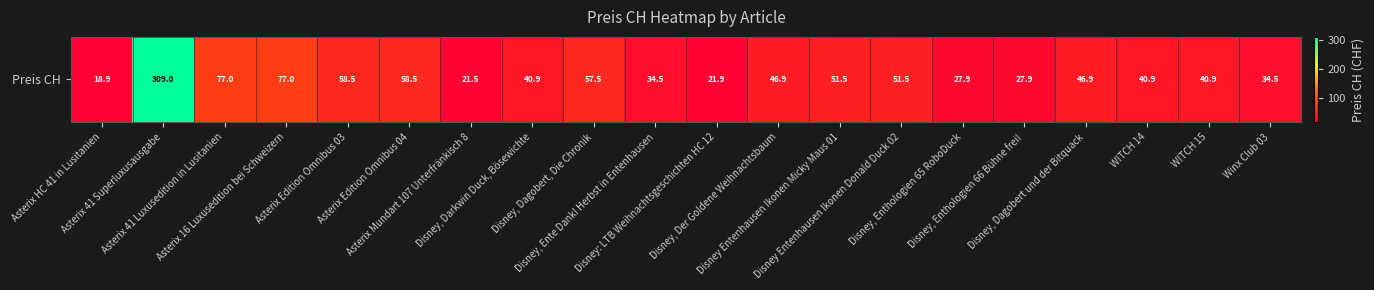

Which has a higher value, Disney: LTB Weihnachtsgeschichten HC 12 or Disney, Der Goldene Weihnachtsbaum?

Disney, Der Goldene Weihnachtsbaum